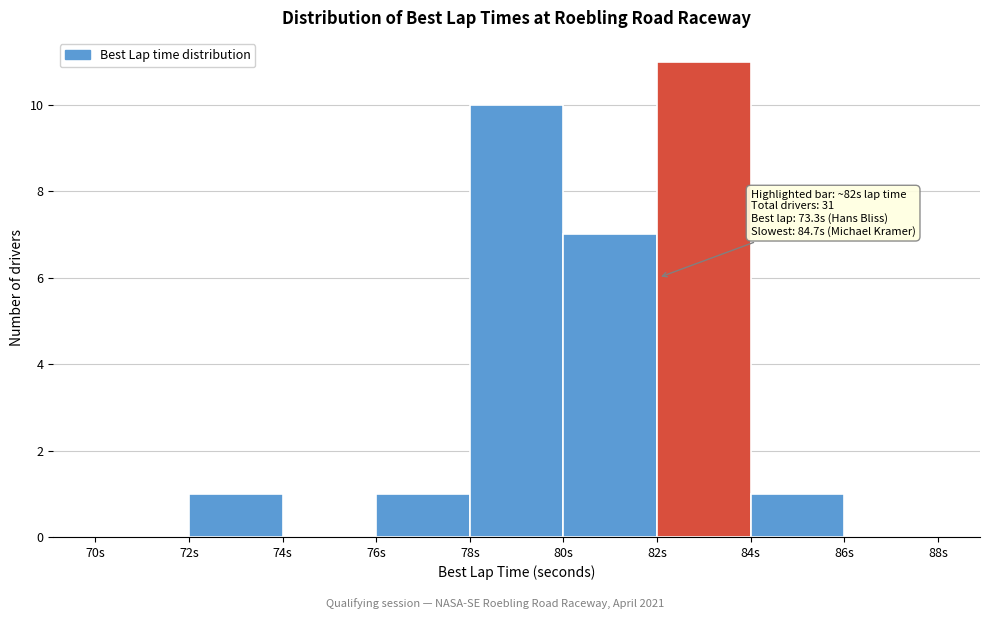

Over which range of the x-axis is the bar tallest?

82 to 84